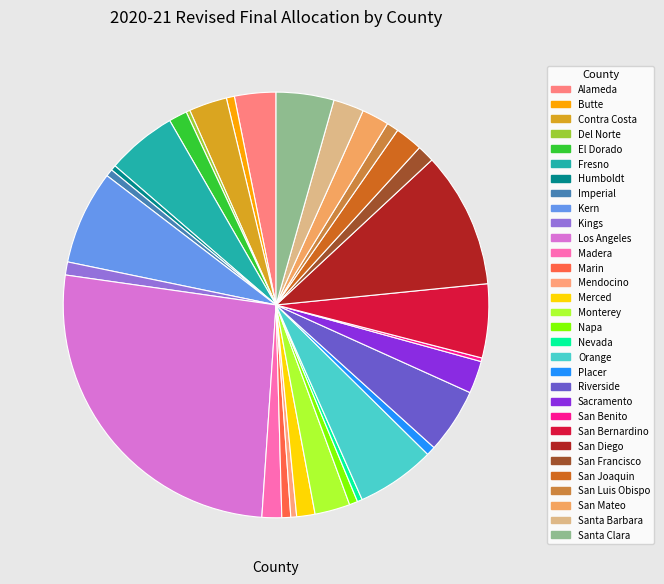

Does Fresno represent more than half of the total?

No